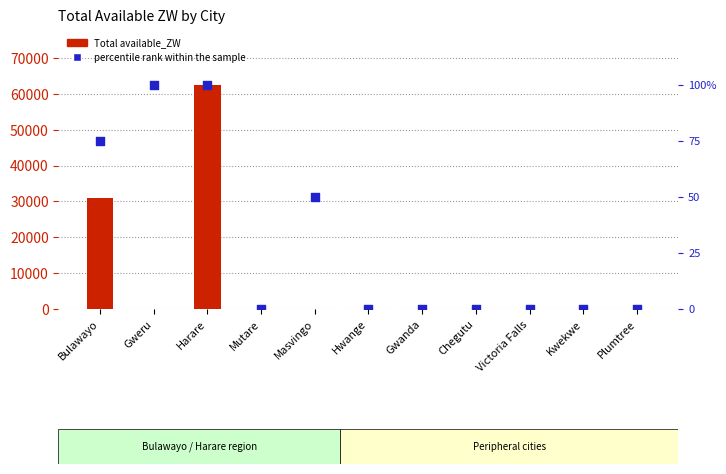

What is the total value across all series at Harare?

62590.4